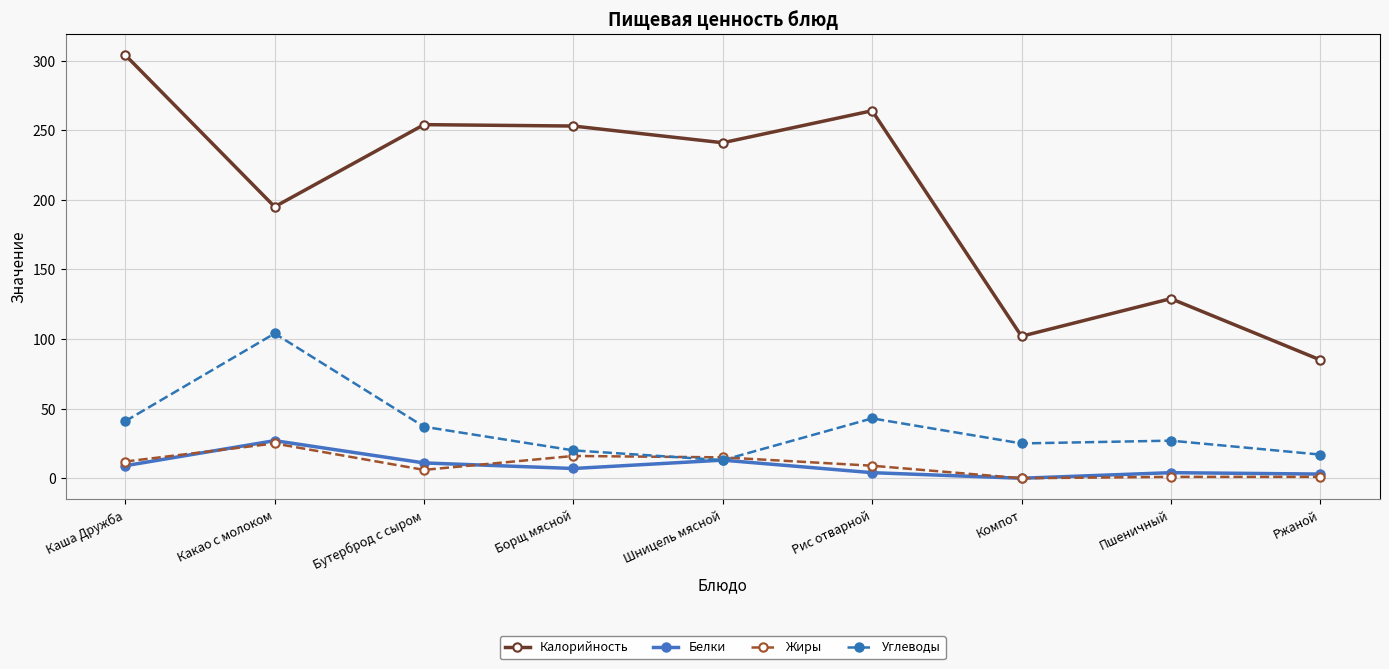

At which label does Жиры first exceed 9?

Каша Дружба